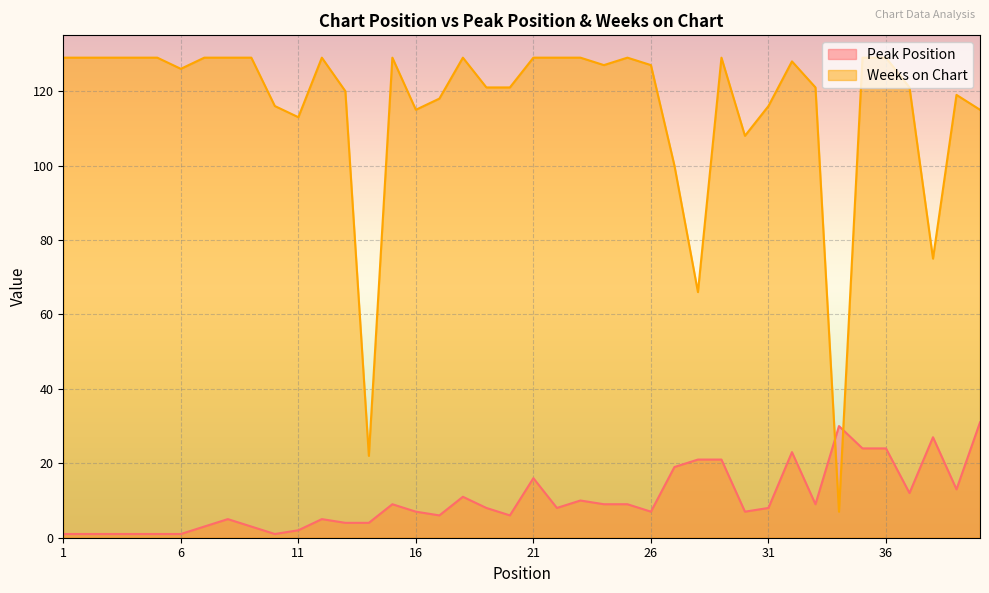

How many times do Peak Position and Weeks on Chart cross each other?

2